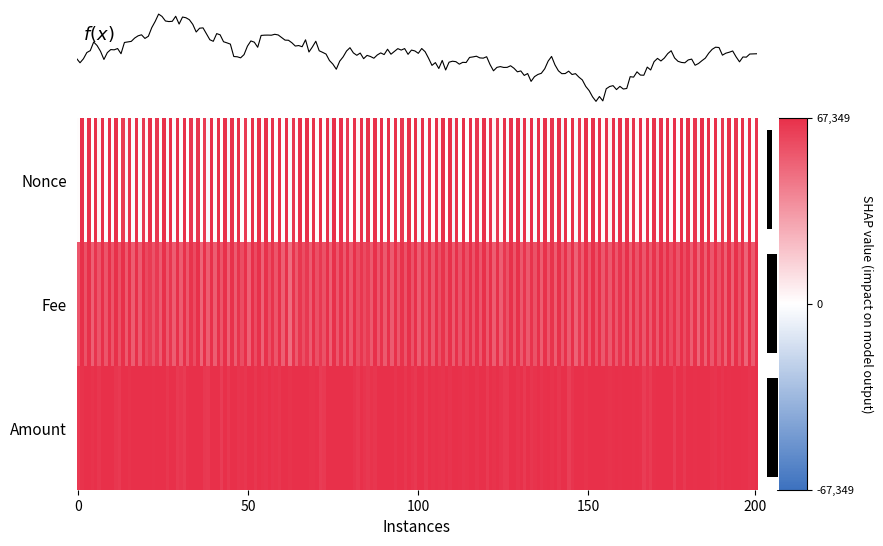

The chart shows a value of 1.6 at Amount. True or false?

False